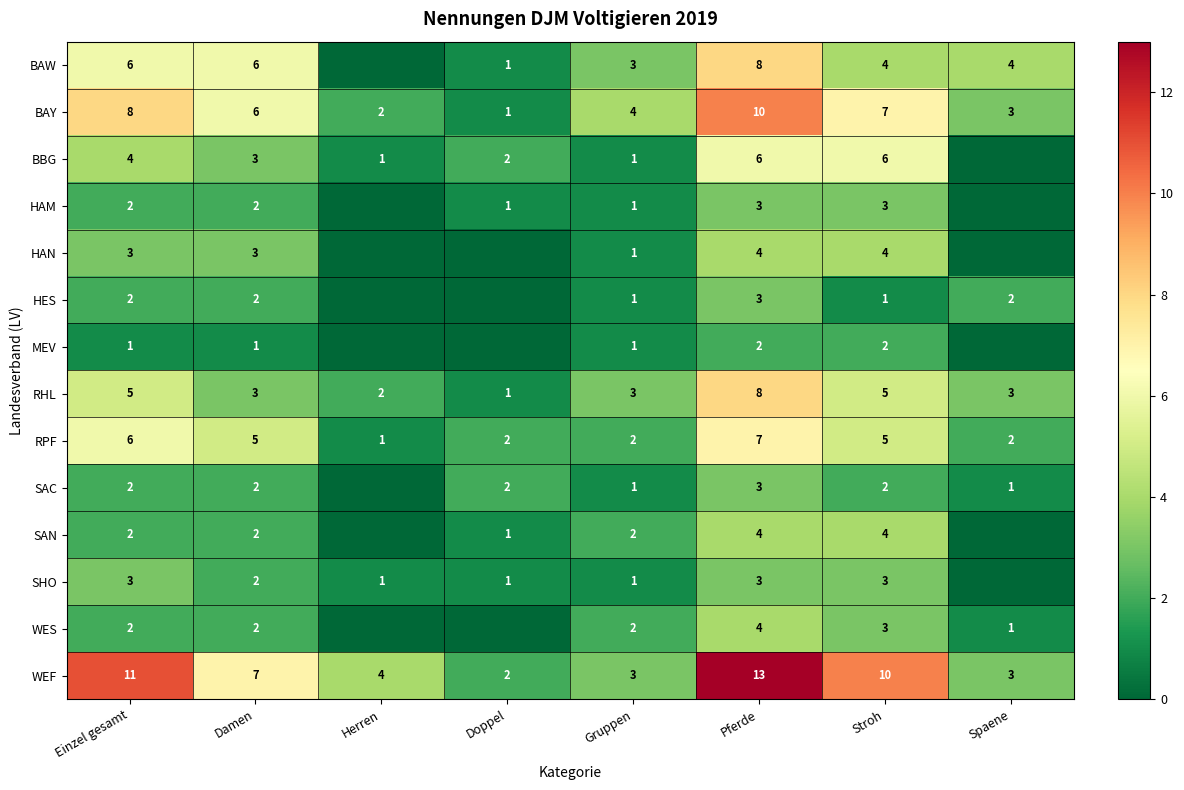

Is it true that HES equals 1 at Damen?

False